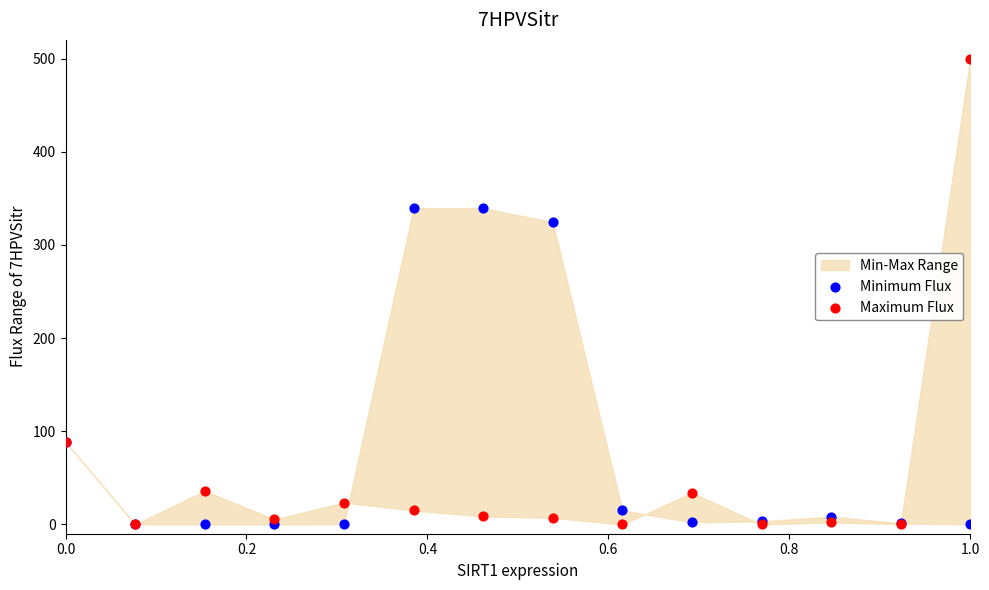

What is the X range (max minus min) for the scatter plot?

1.0